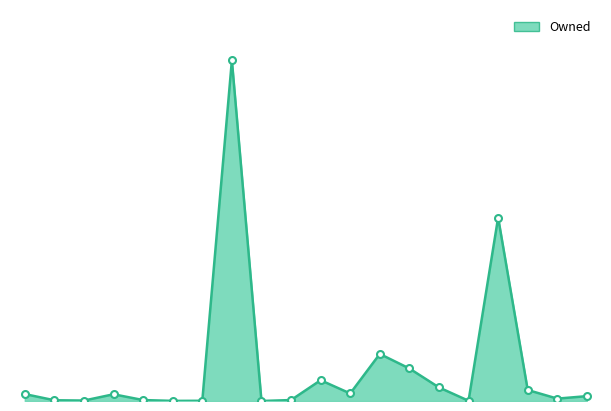

Does the chart display data point markers on the line(s)?

No